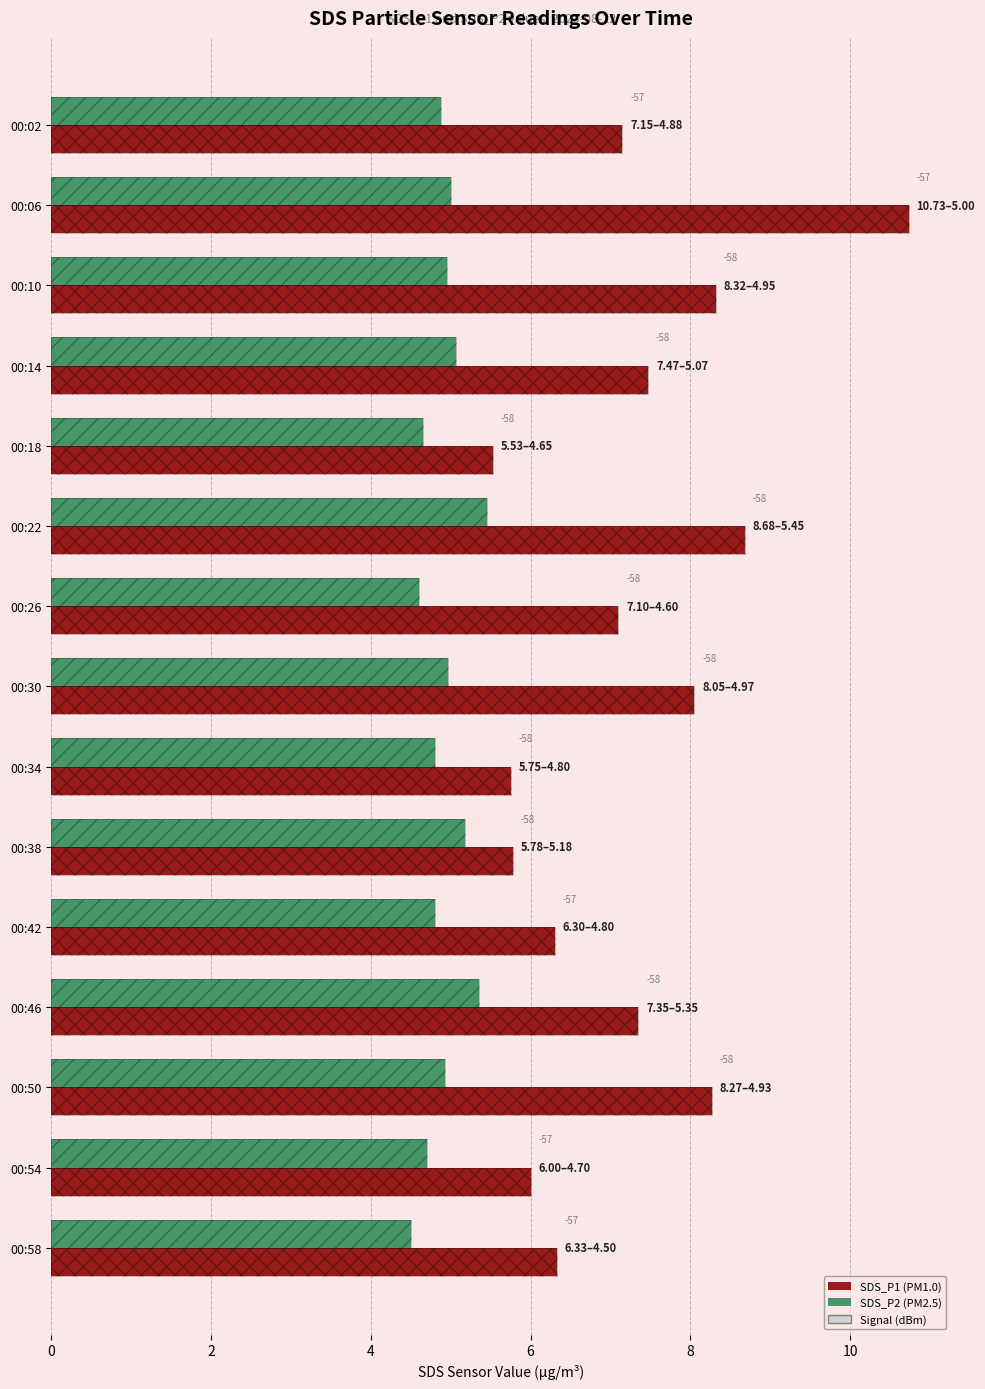

How many bars are there in total?

30